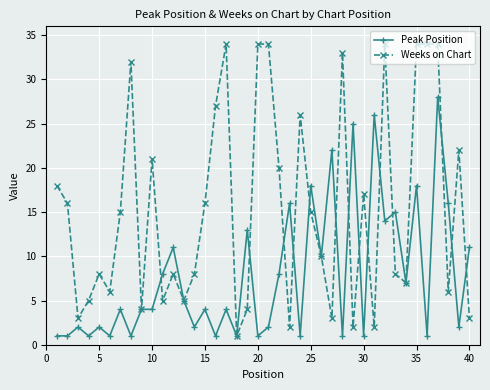

True or false: Peak Position has more than 1 points higher than both neighbors.

True